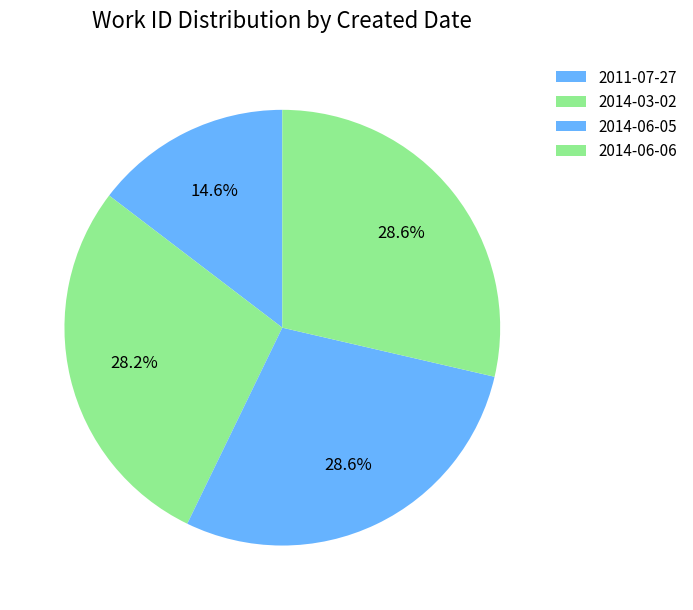

How many segments does this pie chart have?

4